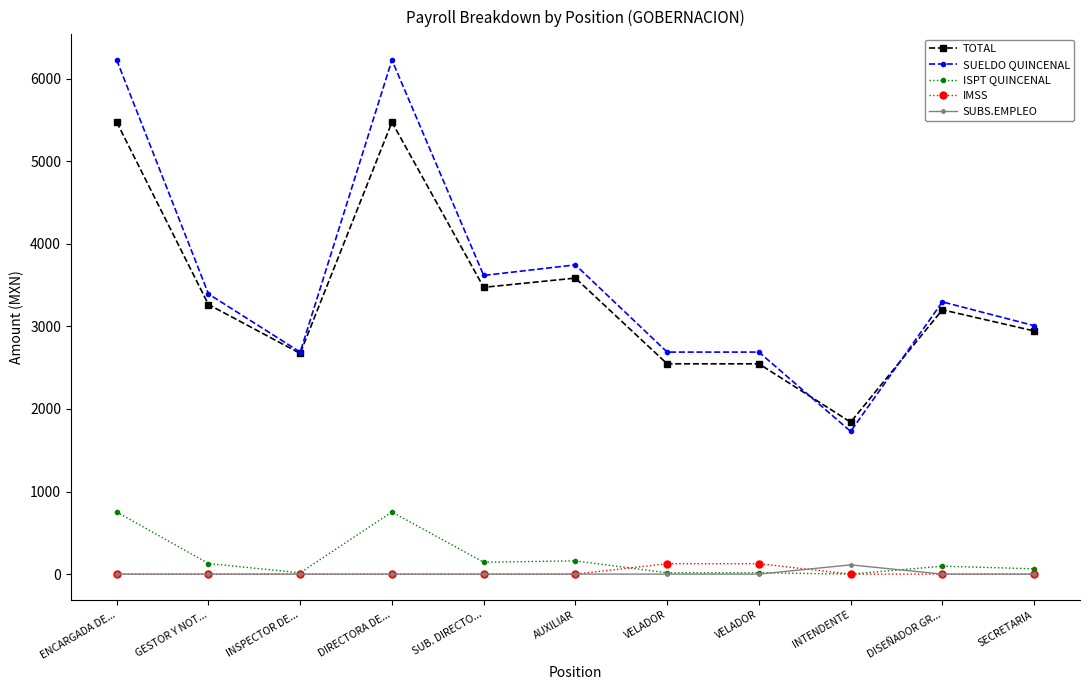

True or false: ISPT QUINCENAL and SUBS.EMPLEO intersect in this chart.

True